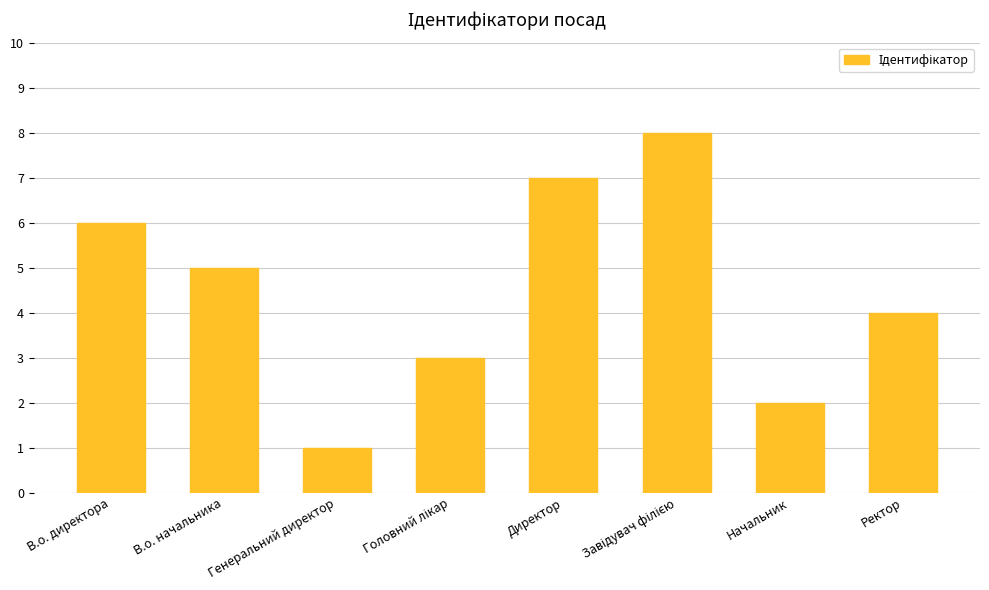

What is the label of the 8th bar from the right?

В.о. директора